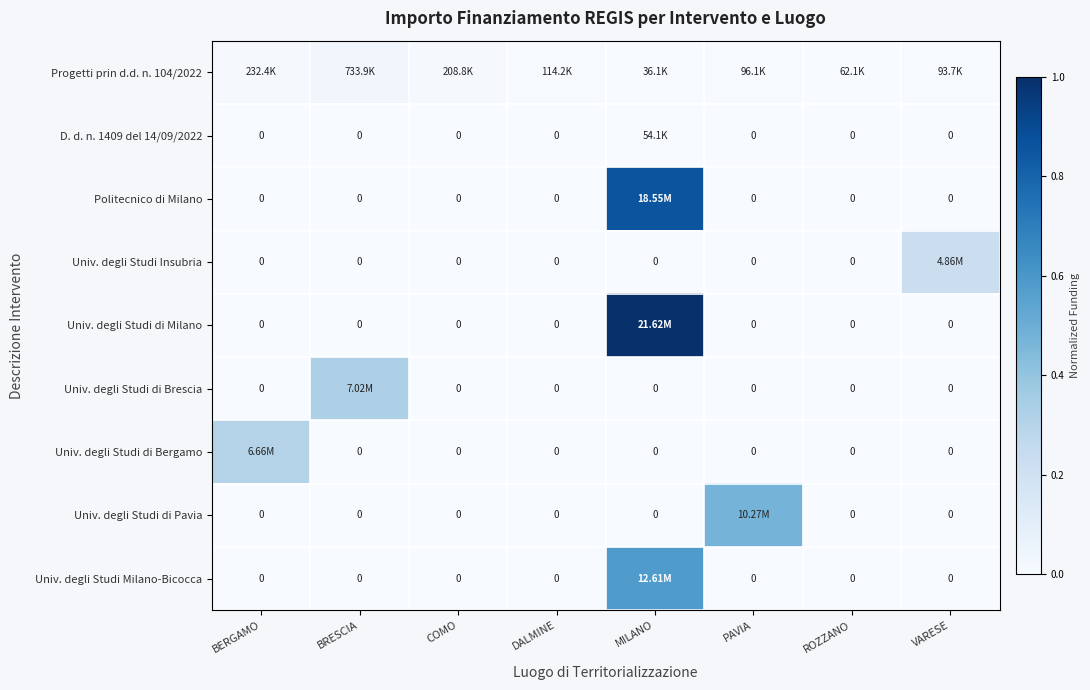

Which has a higher value, ROZZANO or BRESCIA?

BRESCIA